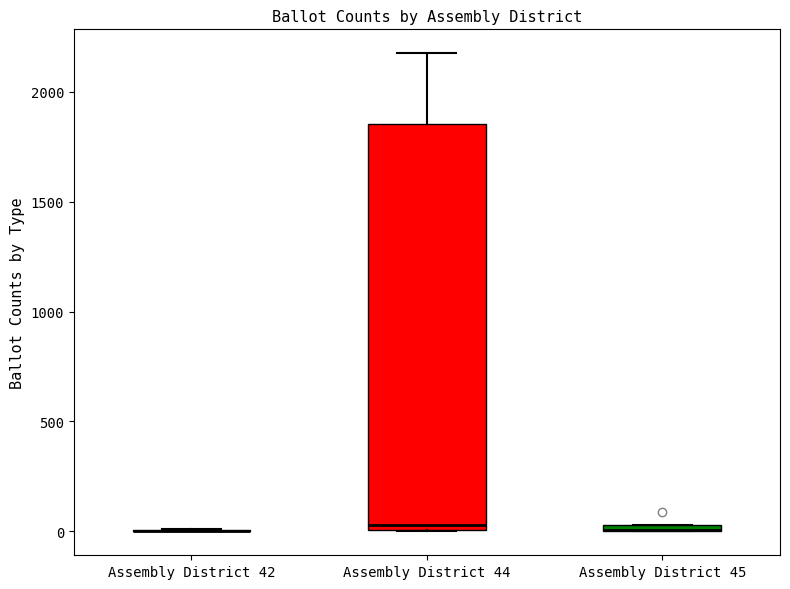

Comparing the boxes themselves (not the whiskers), which one is the tallest?

Assembly District 44